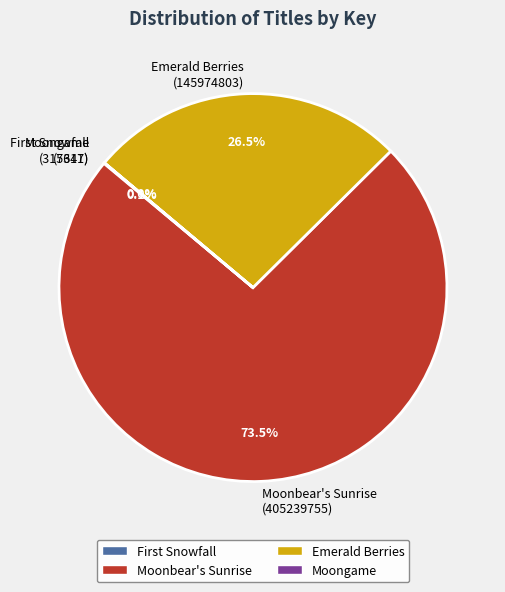

What is the largest slice in the pie chart?

Moonbear's Sunrise (405239755)